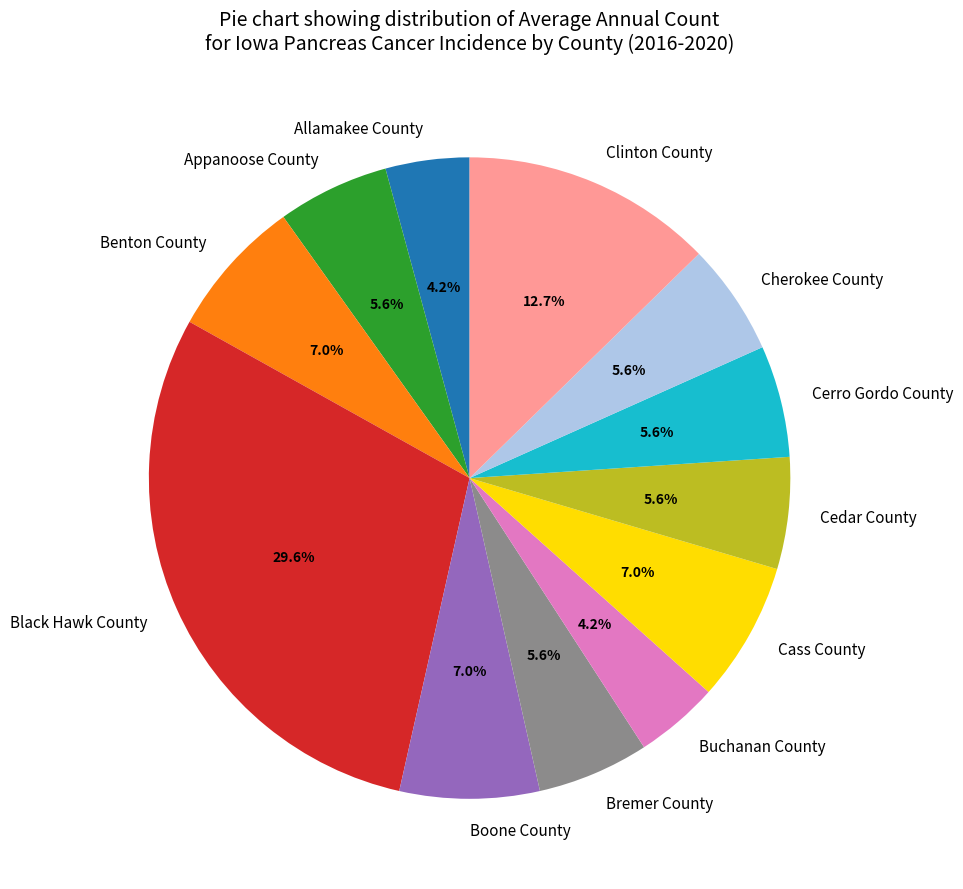

True or false: Clinton County accounts for 2% of the total.

False